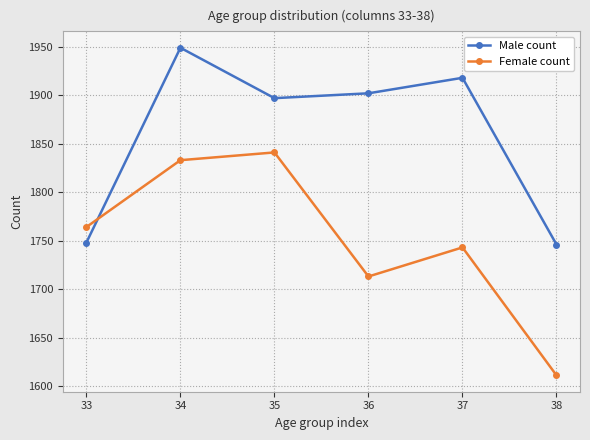

True or false: Male count has a value of 1038 at 36.

False